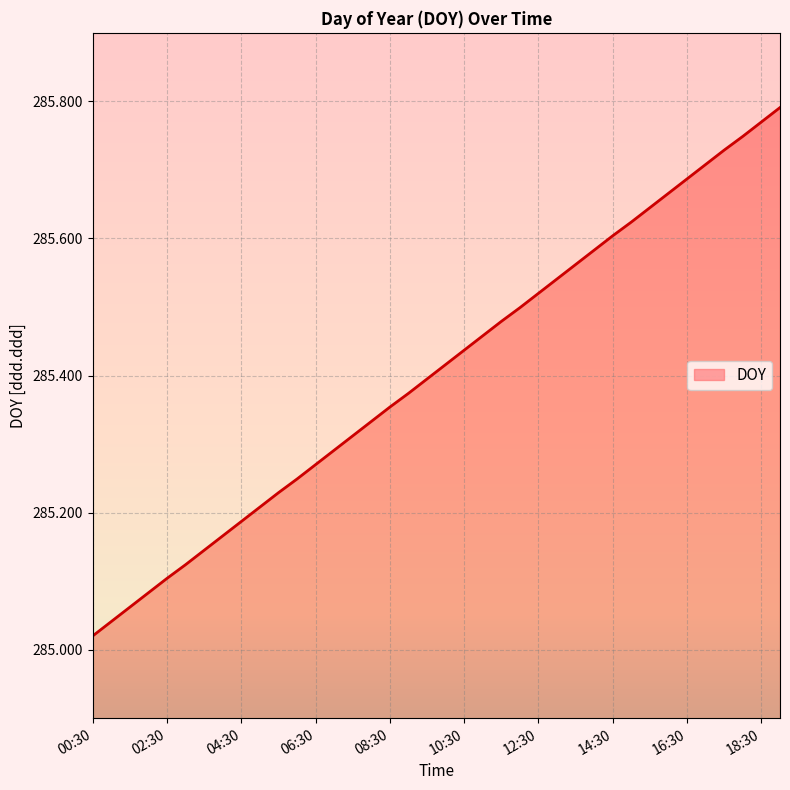

Does the chart display data point markers on the line(s)?

No